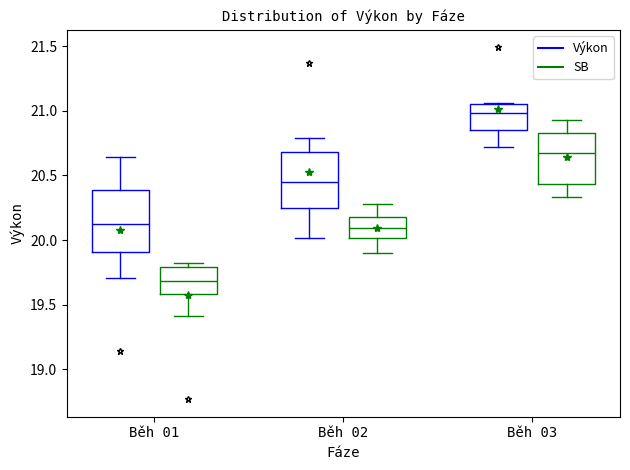

List the series in order of their overall mean, lowest first.

SB, Výkon